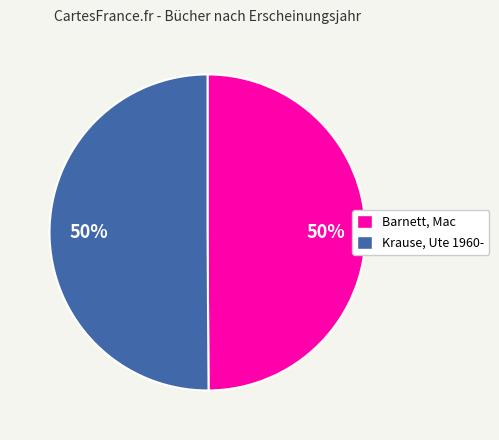

To the nearest percent, what portion does Barnett, Mac represent?

50%